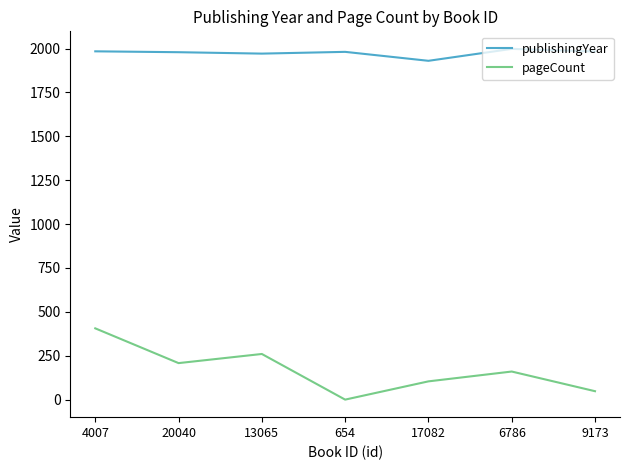

Which label corresponds to the smallest value in the chart?

654